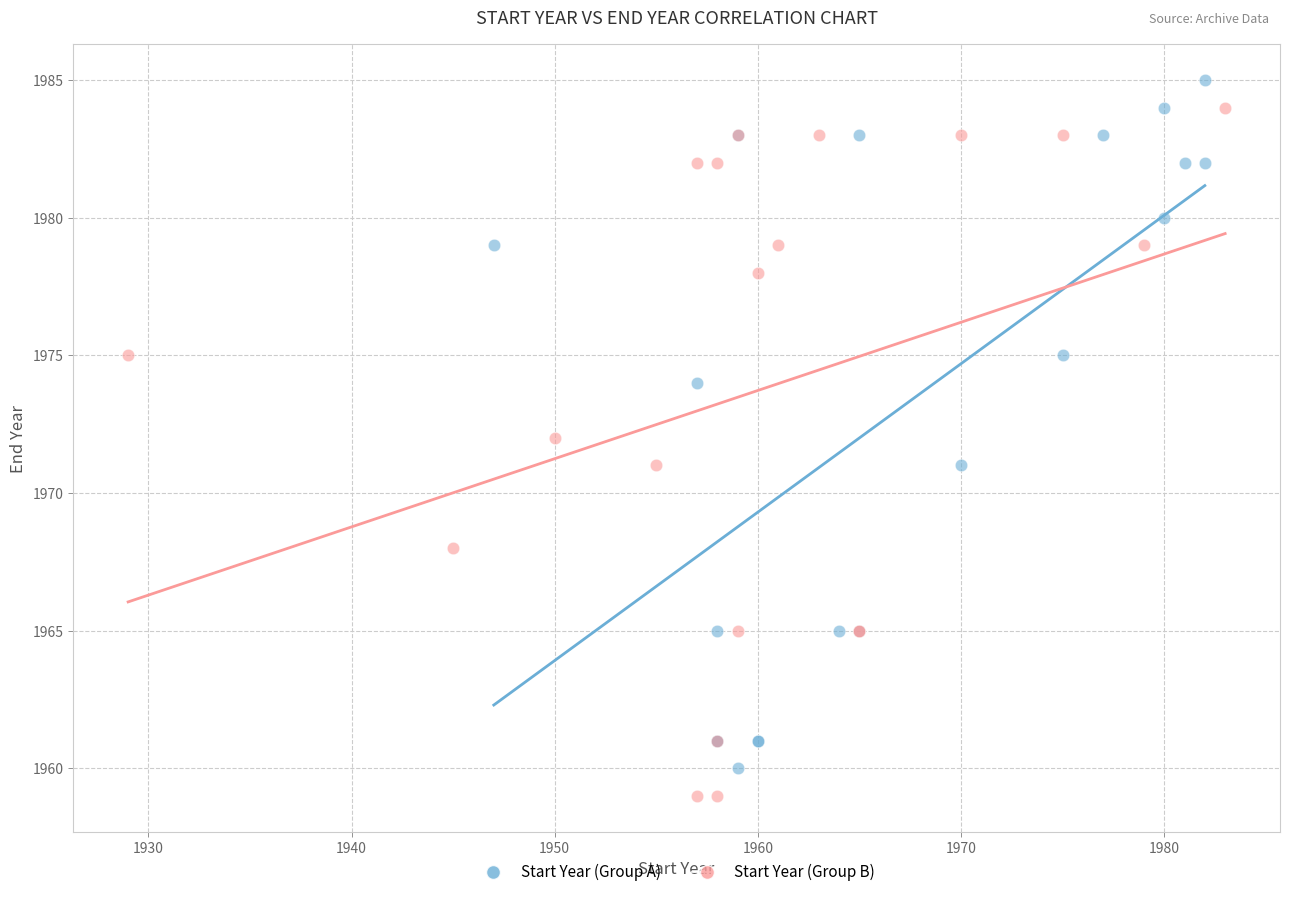

What are all the series names shown in the legend?

Start Year (Group A), Start Year (Group B)